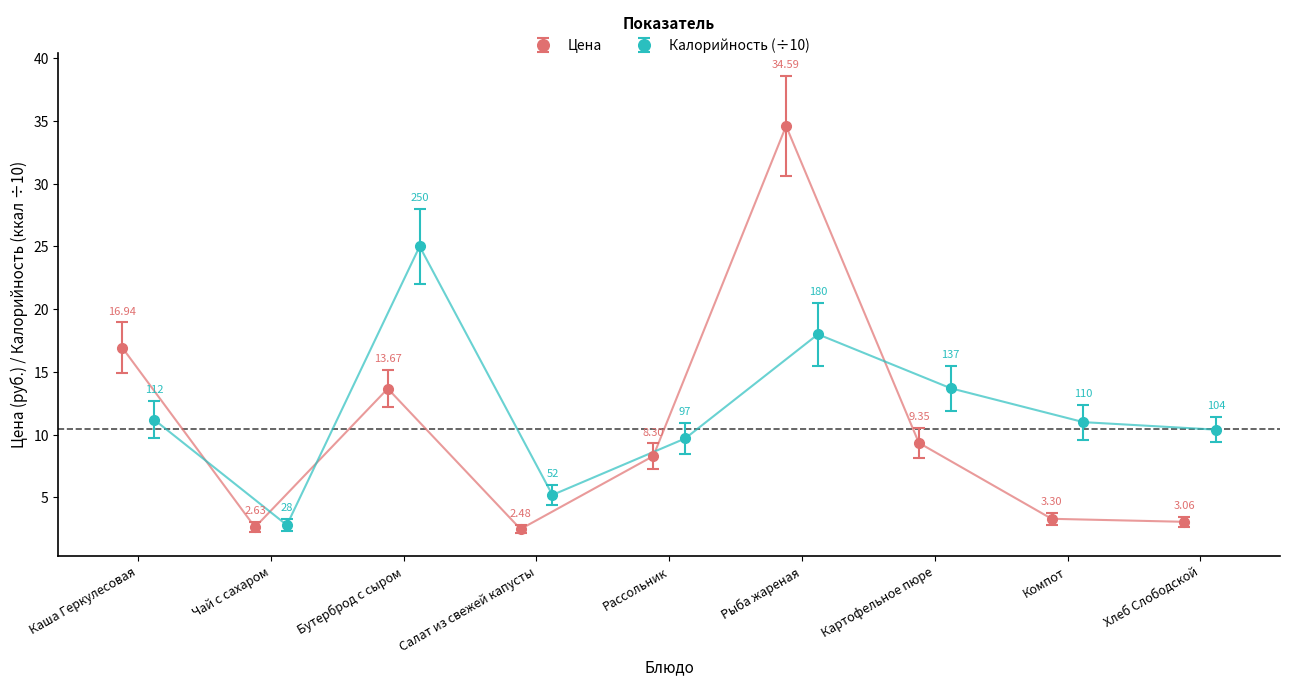

Rank the series at Компот from lowest to highest value.

Цена, Калорийность